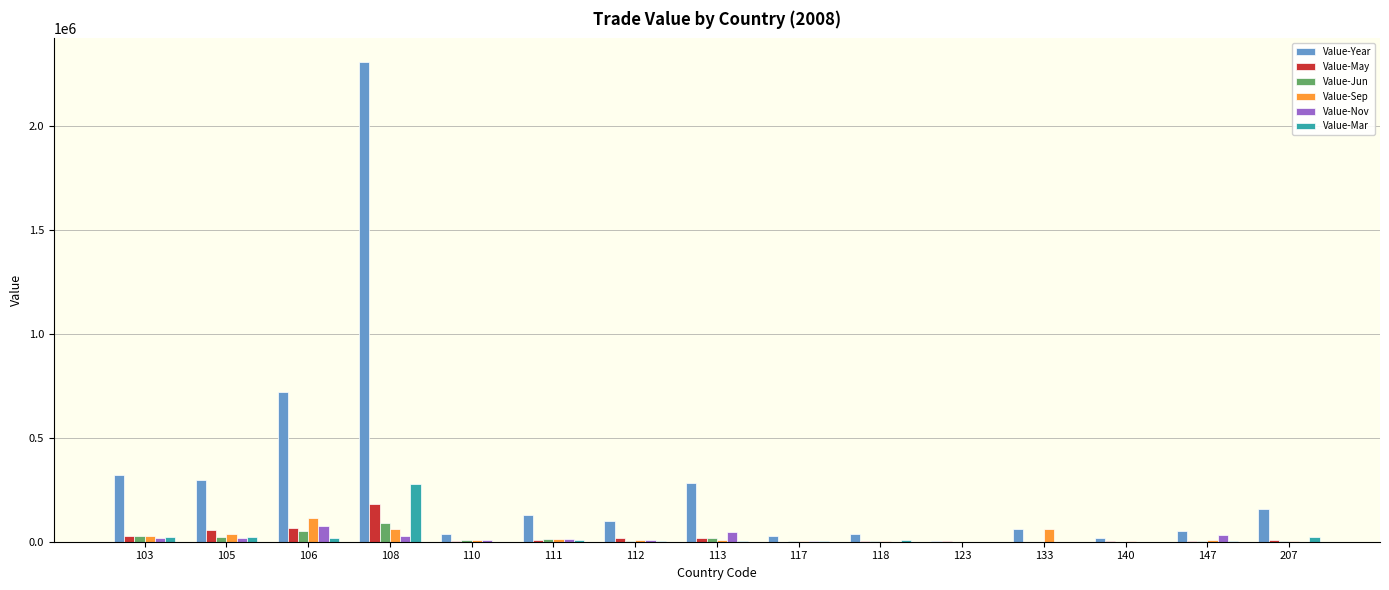

How many categories are shown in the chart?

15